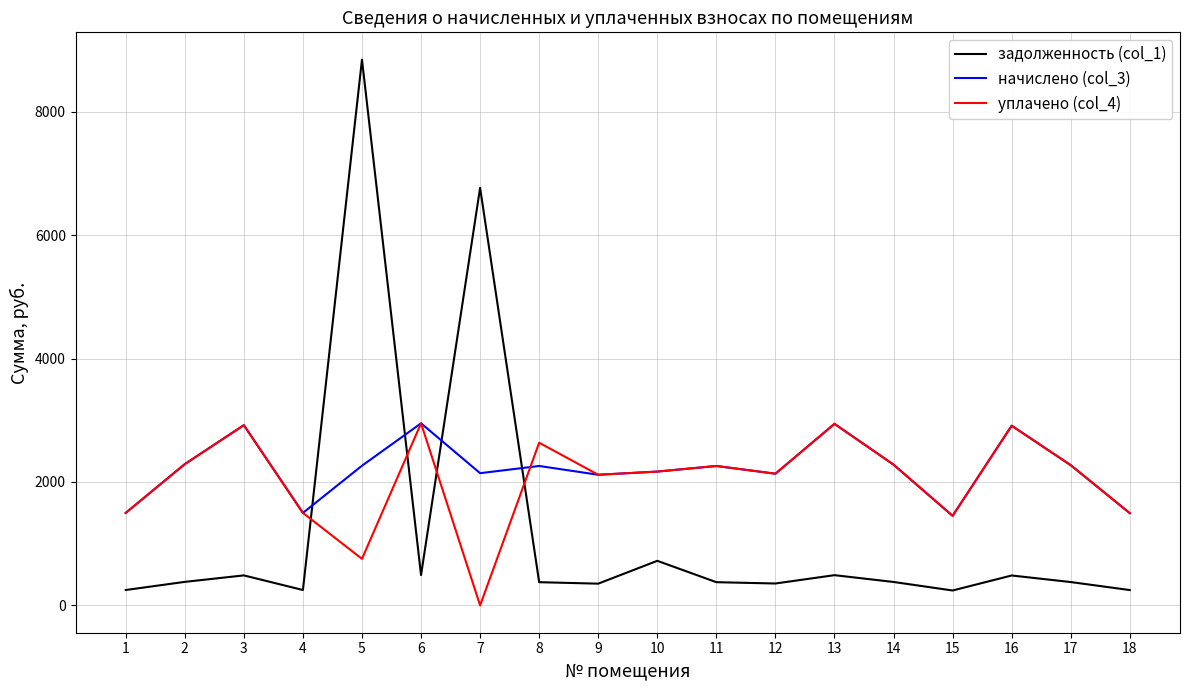

What is the sum of the начислено (col_3) values at 3 and 13?

5862.2